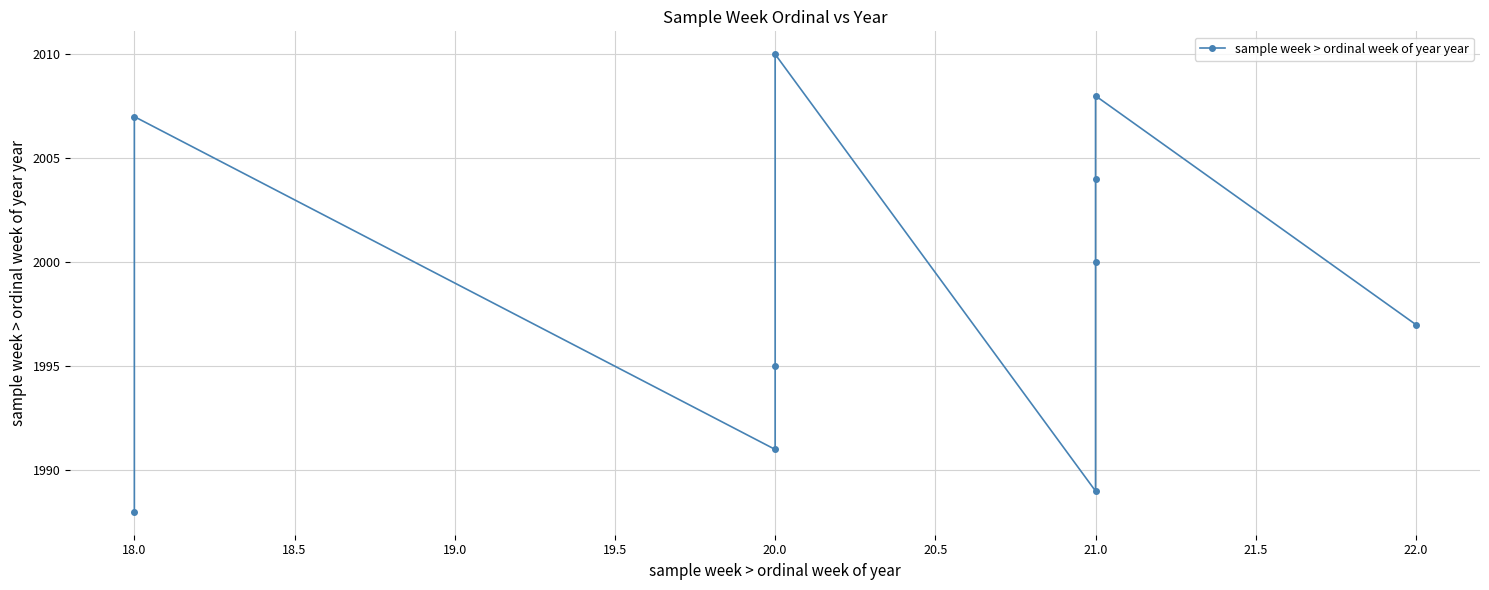

What is the change in value from 20.0 to 21.0?

-2